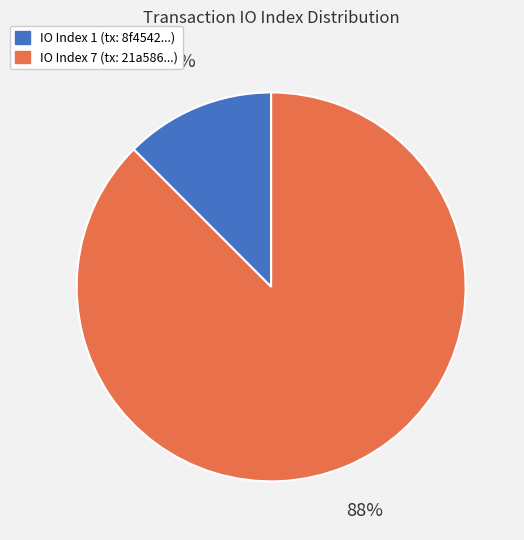

Count the number of slices in the pie.

2